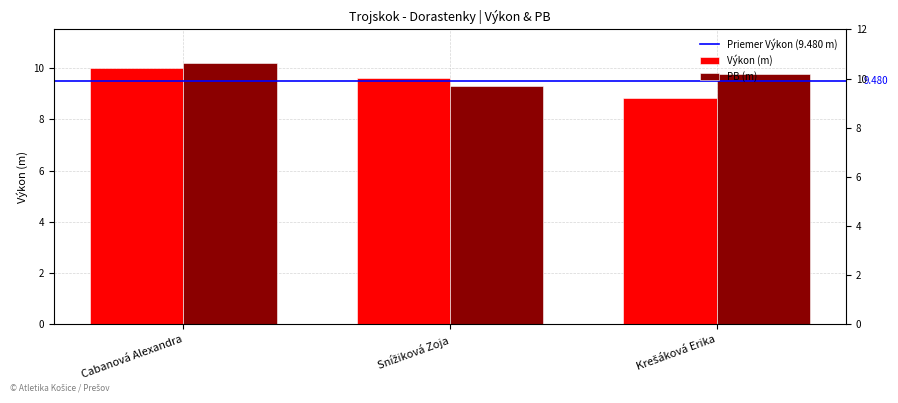

At which label does Výkon reach its minimum?

Krešáková Erika